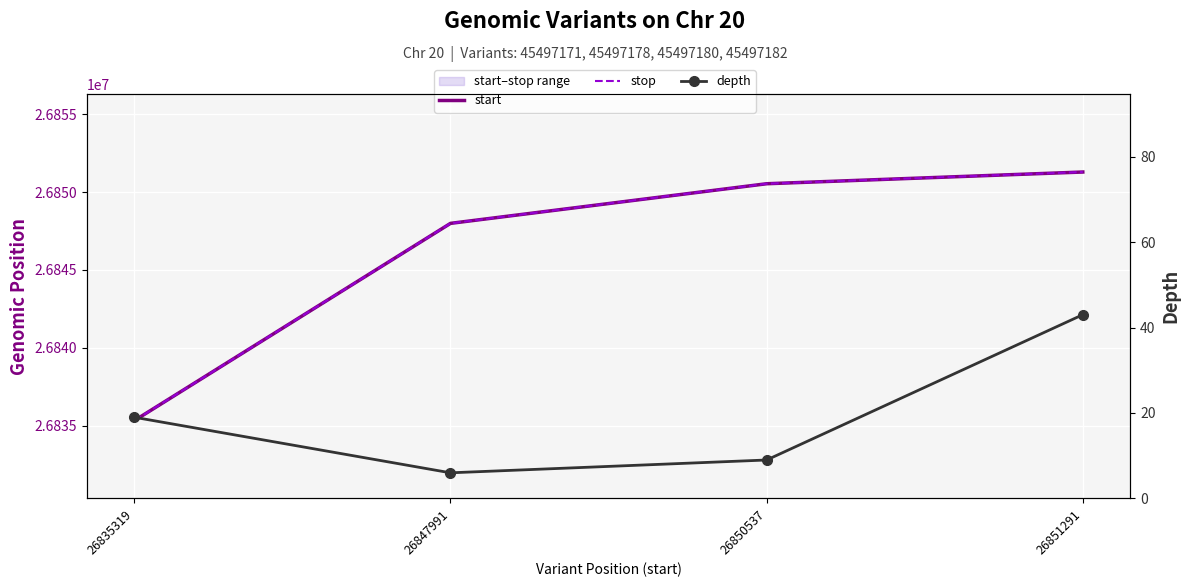

True or false: depth and stop intersect in this chart.

False